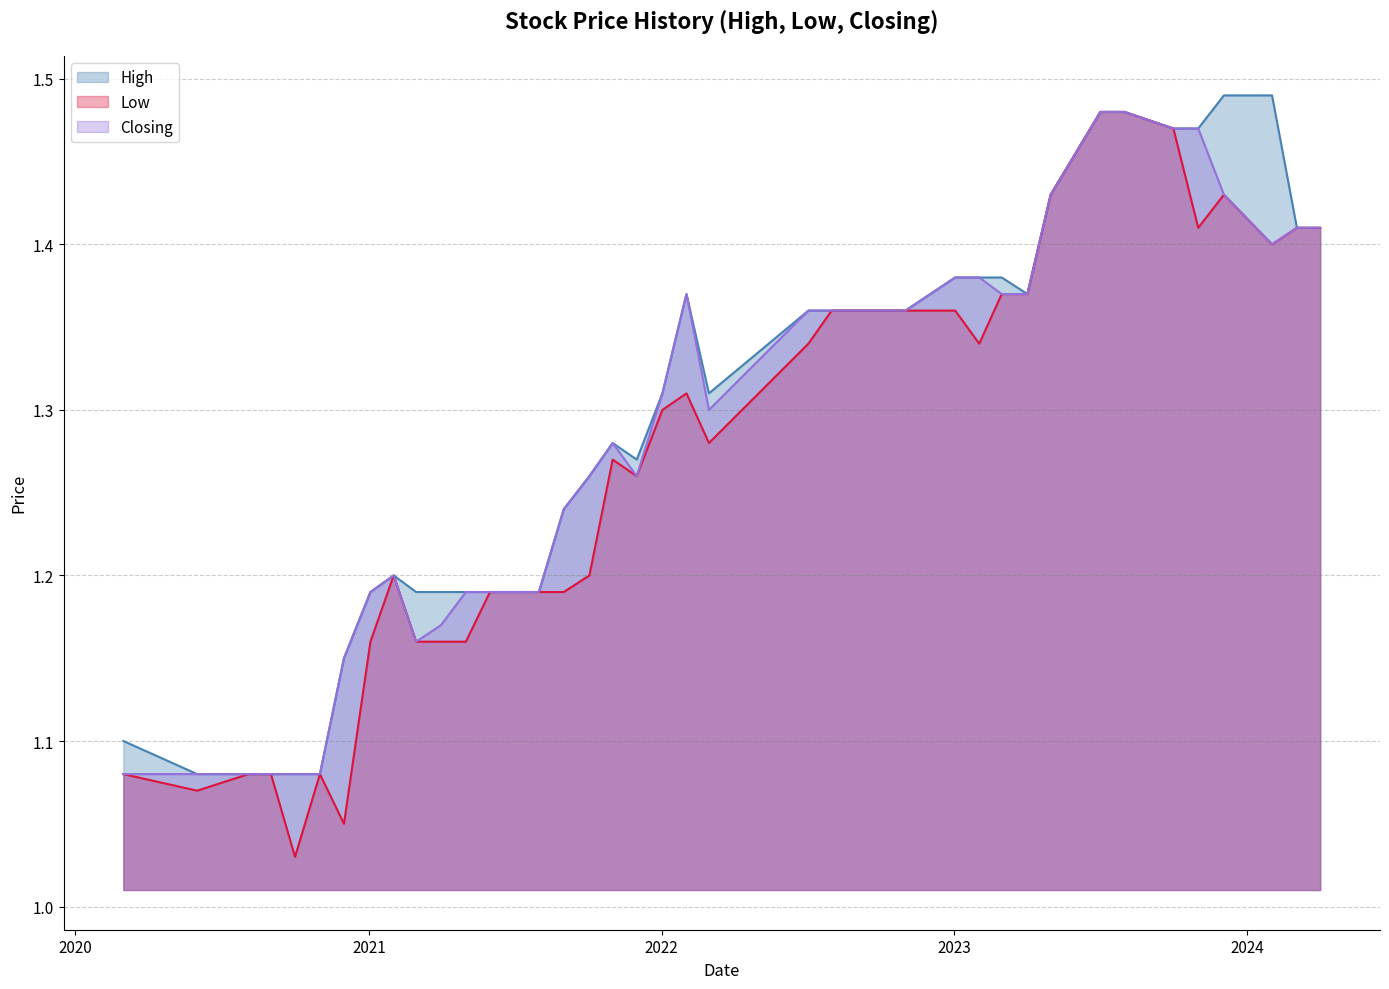

Between 2021-03-01 and 2021-09-01, which is larger?

2021-09-01